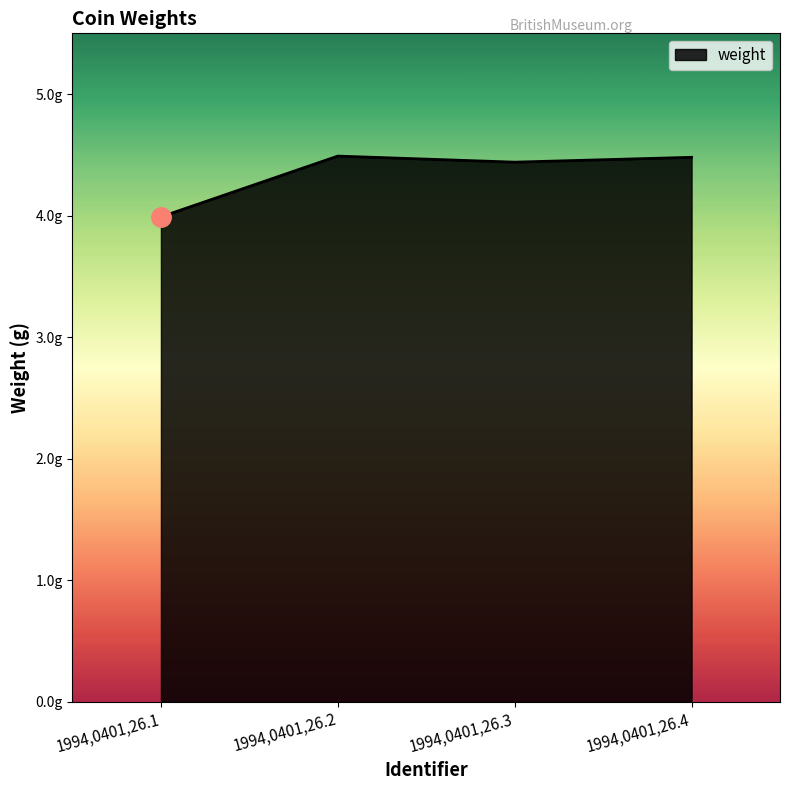

Between 1994,0401,26.3 and 1994,0401,26.4, which is larger?

1994,0401,26.4